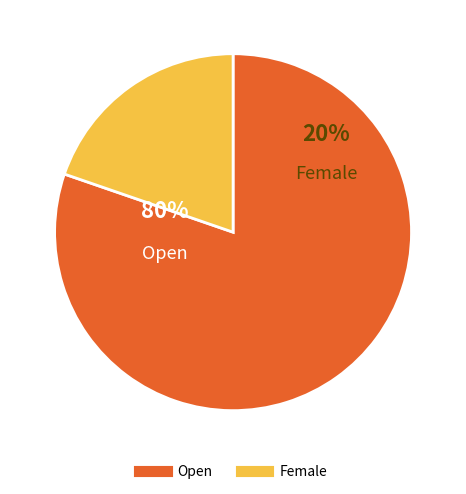

Which category accounts for the majority?

Open